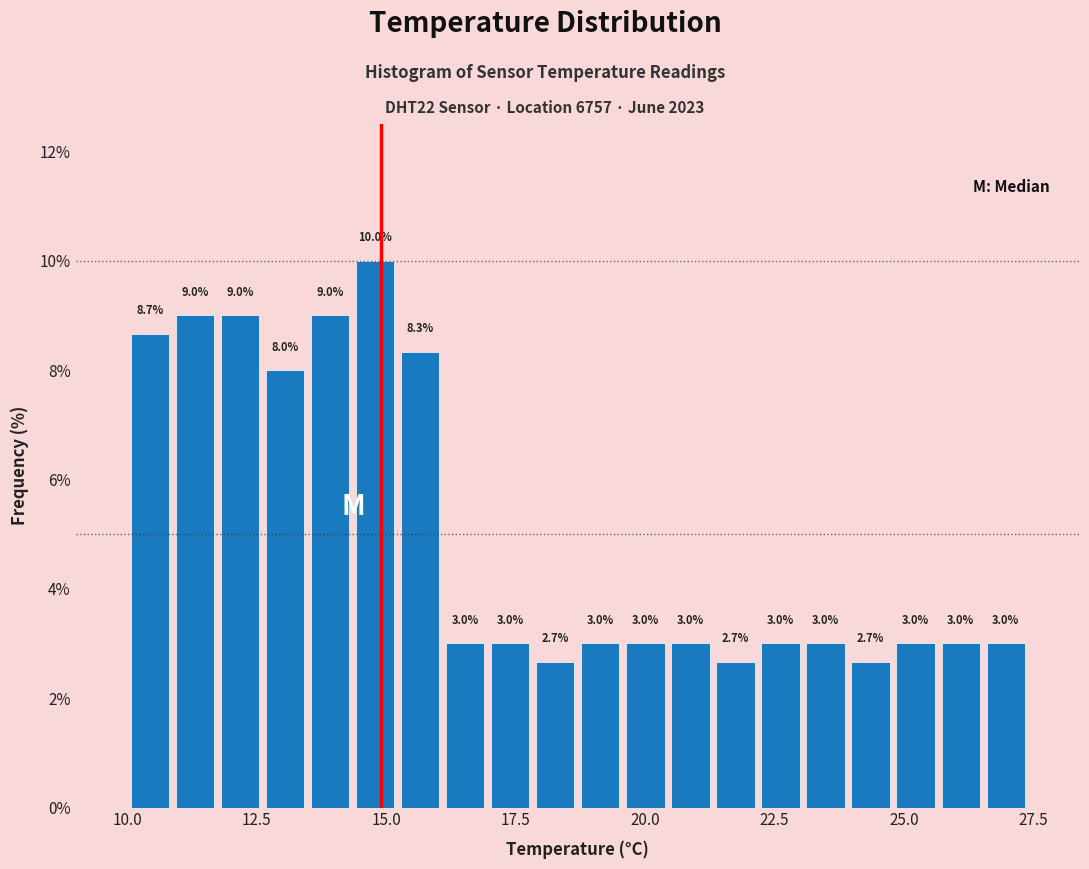

Around what value on the x-axis is the tallest bar? Give the approximate position of its centre, as read against the axis.

15.0